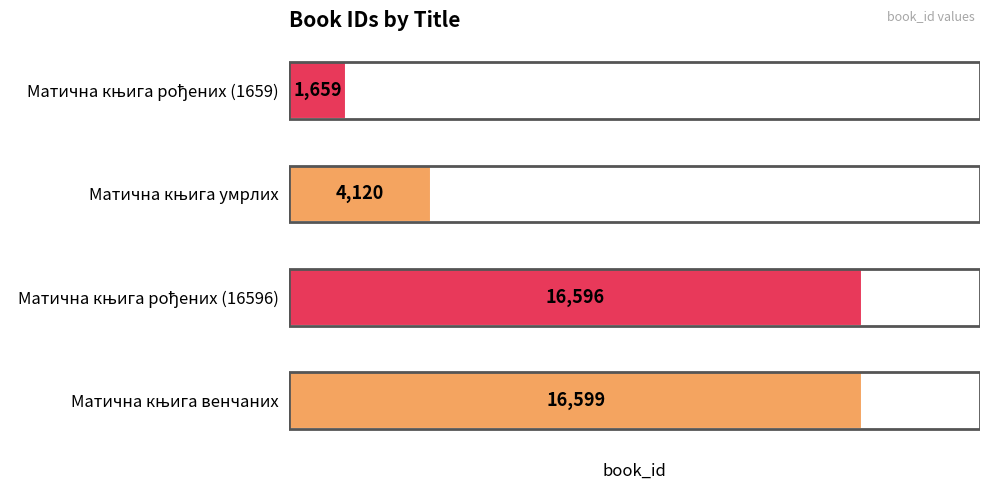

What is the maximum value shown in the chart?

16599